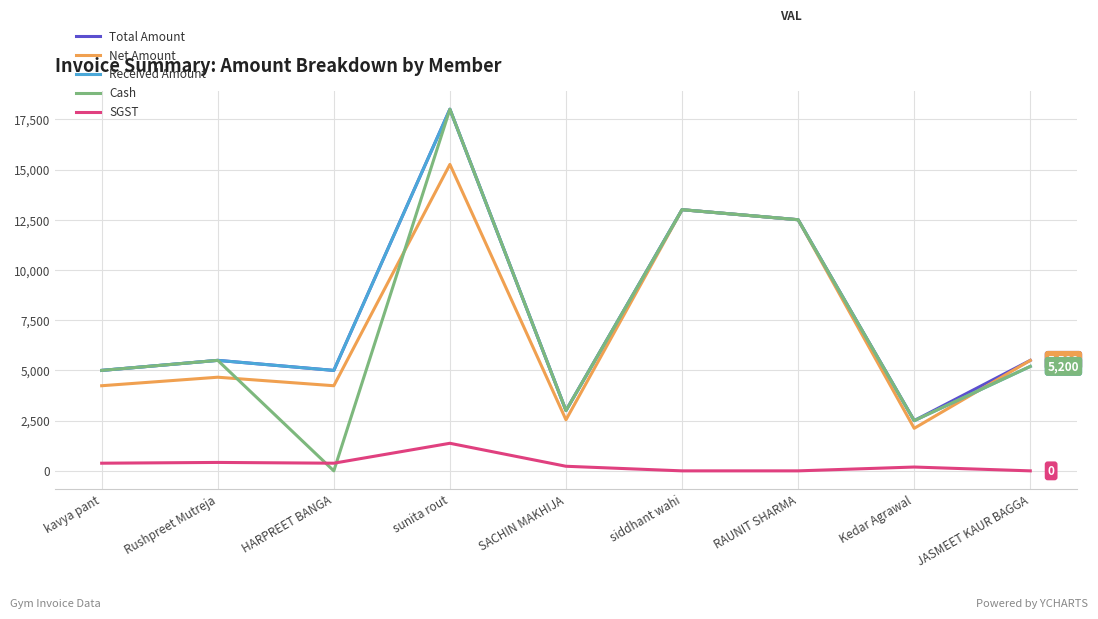

Which series changed the most between siddhant wahi and Kedar Agrawal?

Net Amount